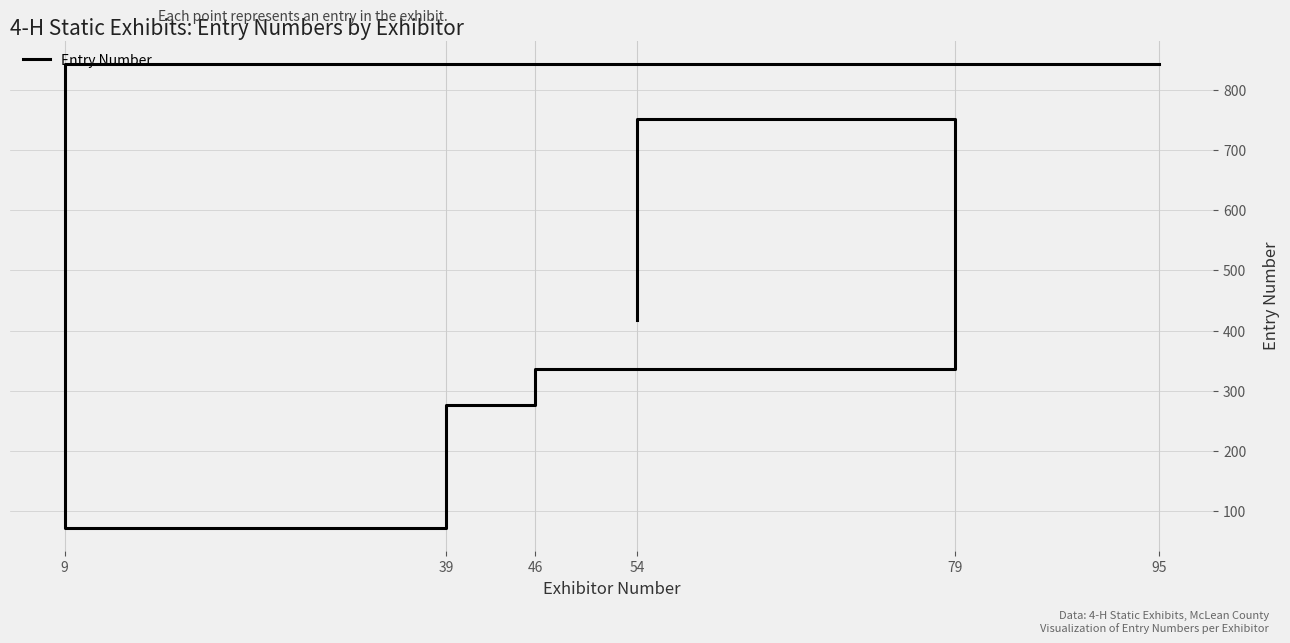

Reading left to right, extract all data points from this chart.

843	73	73	277	337	751	418	418